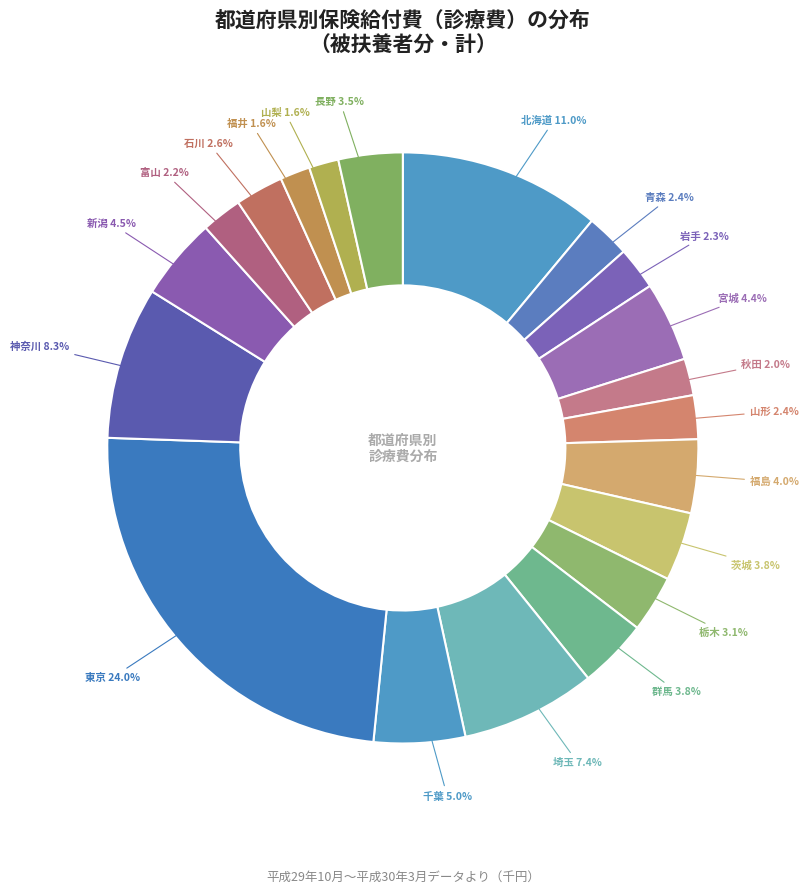

How many segments does this pie chart have?

20